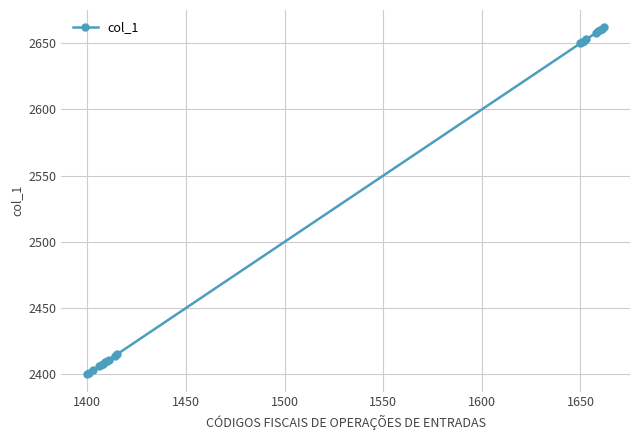

Count the number of categories in the chart.

20